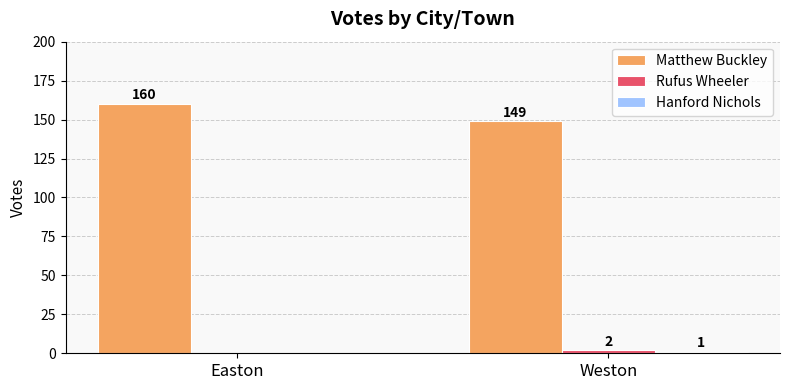

The Matthew Buckley series shows 273 at Easton. True or false?

False